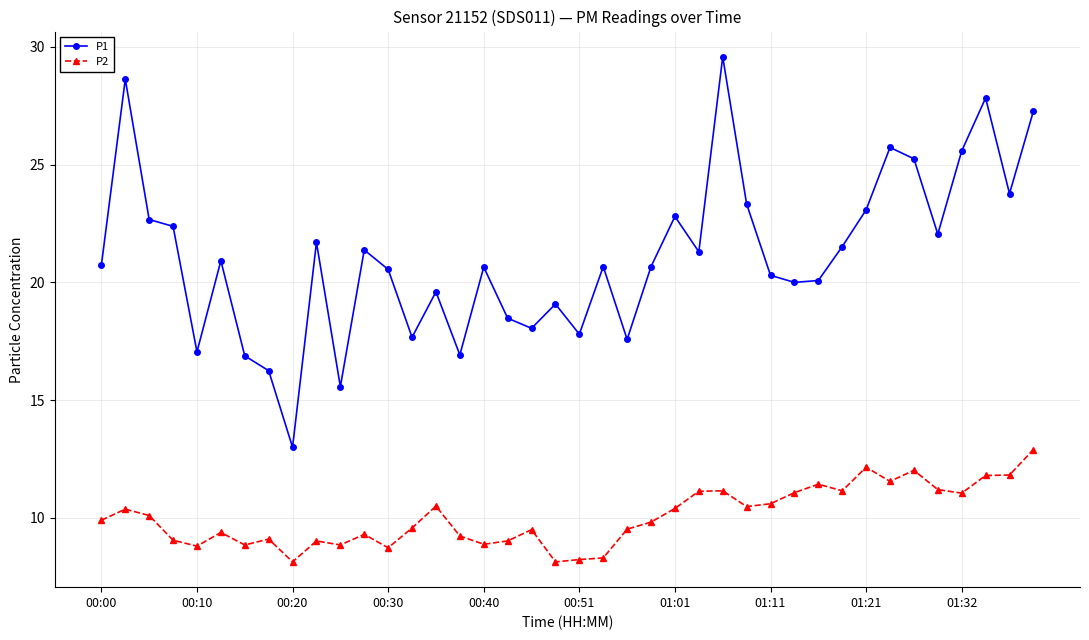

What is the maximum value shown in the chart?

29.6